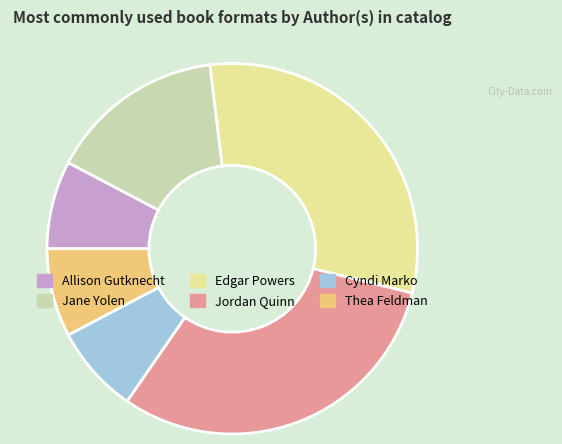

The Allison Gutknecht slice represents 17% of the pie. True or false?

False